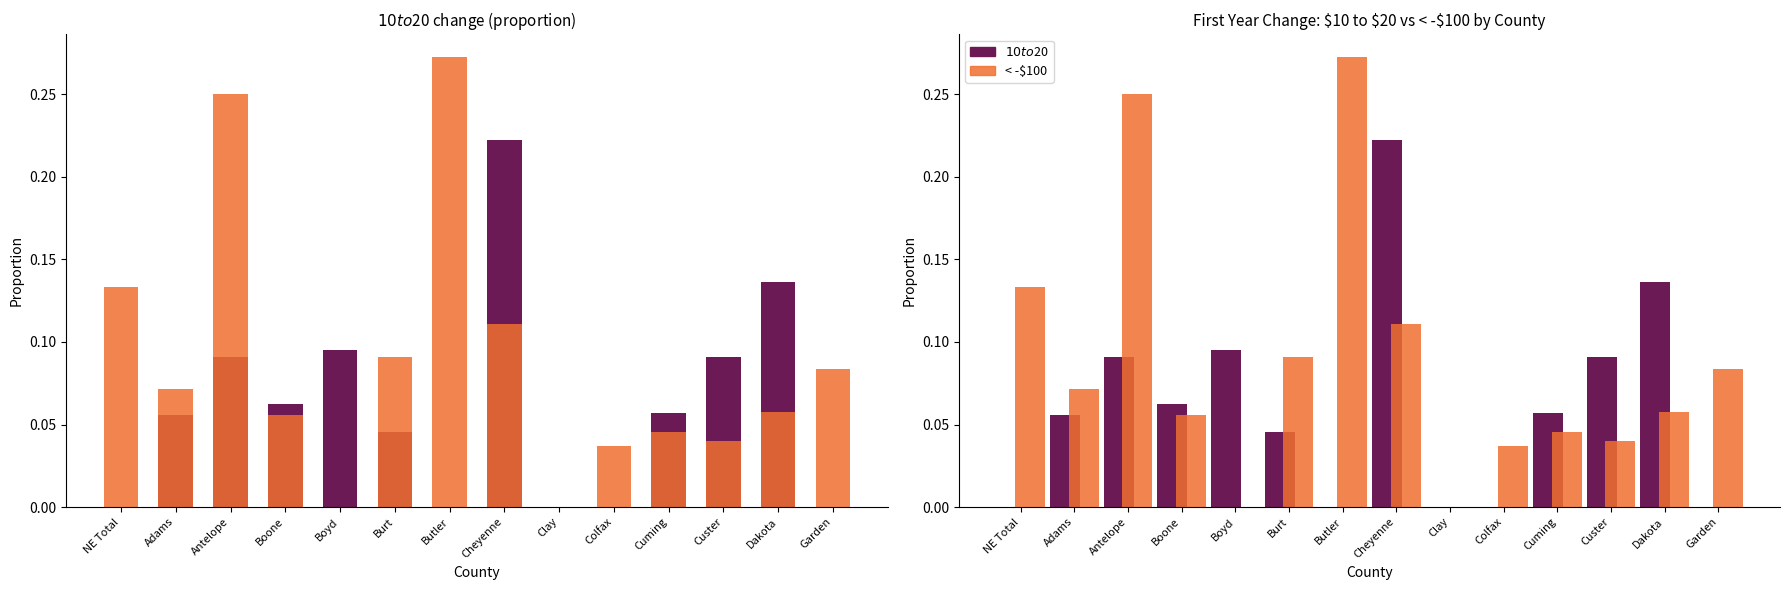

At Dakota, list the series in order from largest to smallest.

$10 to $20, < -$100